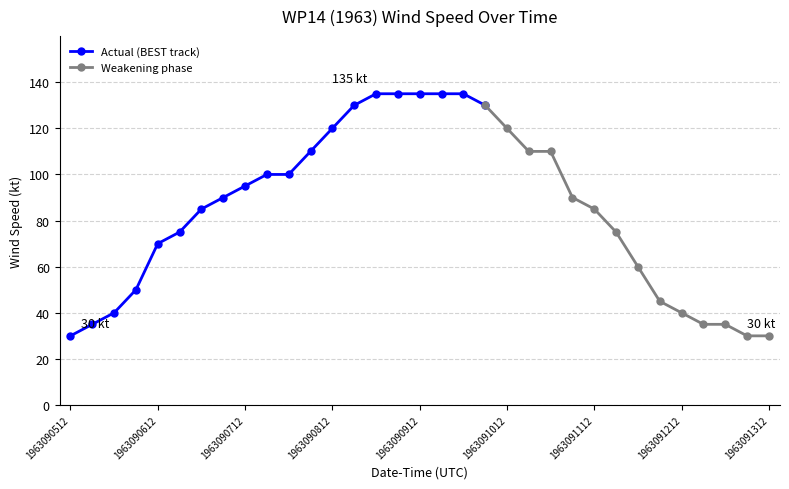

What is the minimum value for Actual (BEST track)?

30